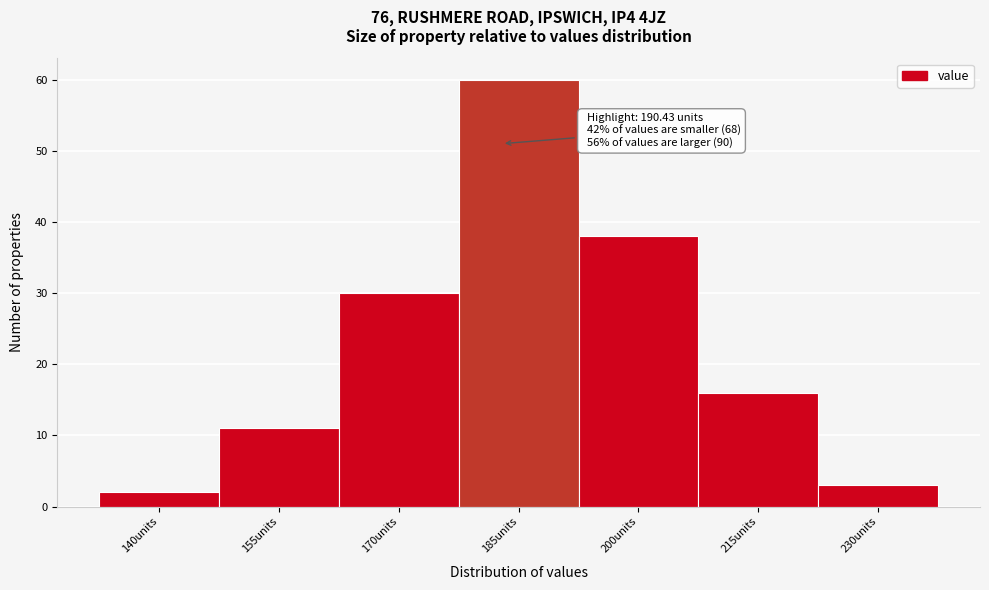

Reading left to right, list all the values displayed in this chart.

2	11	30	60	38	16	3